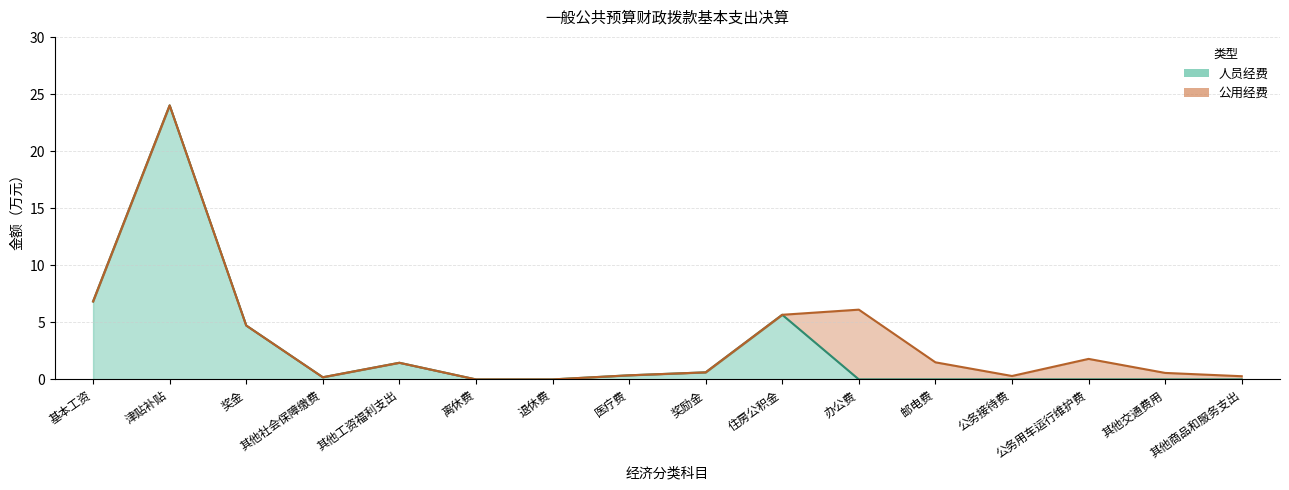

List the labels in order of value, smallest first.

离休费, 退休费, 办公费, 邮电费, 公务接待费, 公务用车运行维护费, 其他交通费用, 其他商品和服务支出, 其他社会保障缴费, 医疗费, 奖励金, 其他工资福利支出, 奖金, 住房公积金, 基本工资, 津贴补贴